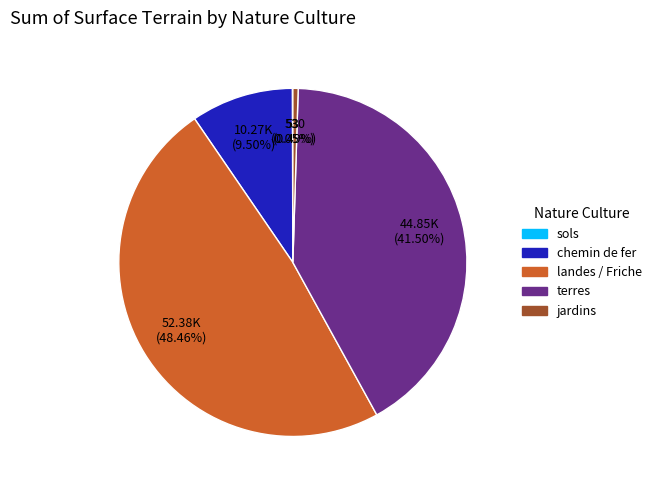

Is there any slice that represents more than half of the pie?

No